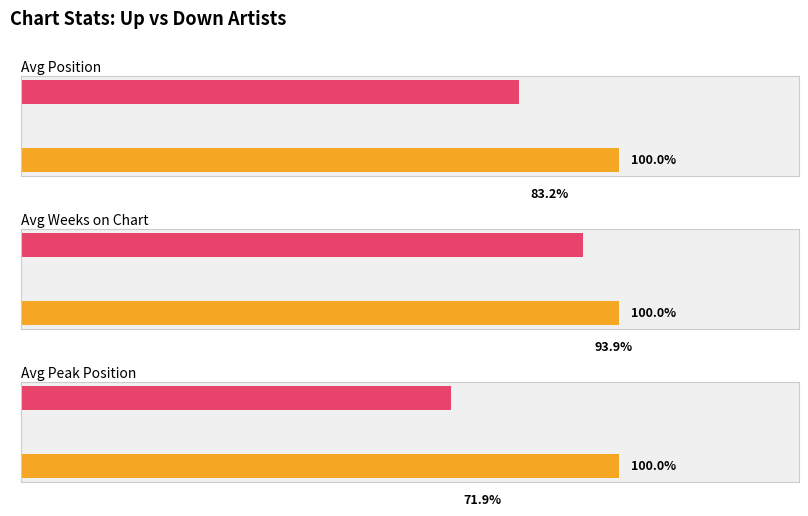

Rank the categories by Average Weeks on Chart value from lowest to highest.

down, up